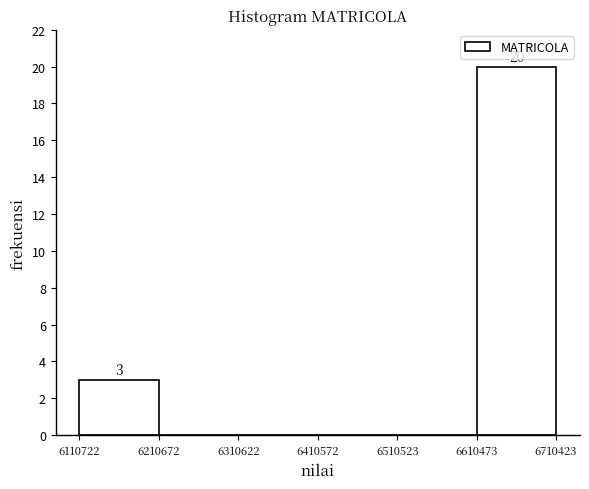

Over which range of the x-axis is the bar tallest?

6610473 to 6710423